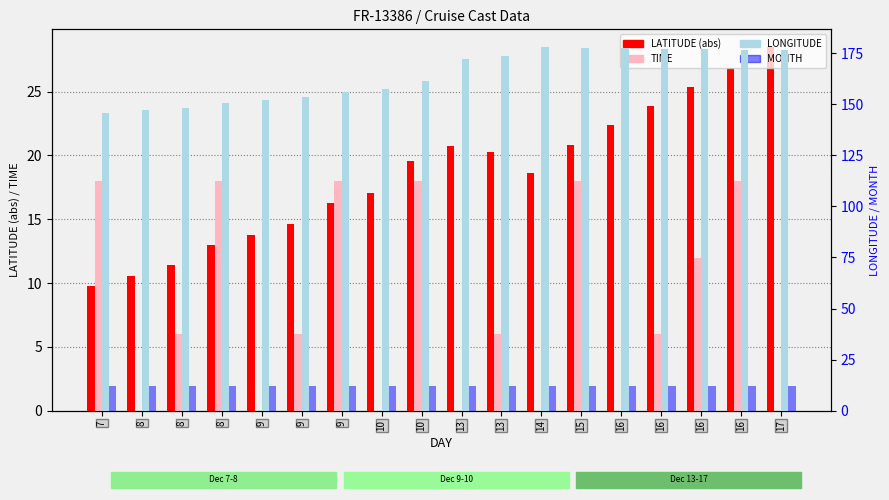

At 15, list the series in order from smallest to largest.

MONTH, TIME, LATITUDE (abs), LONGITUDE